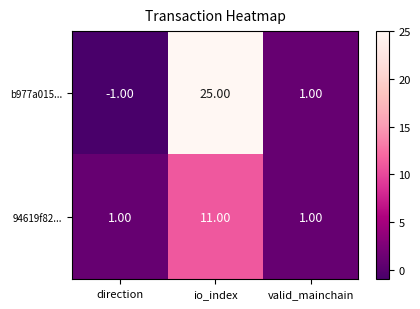

How many series are shown in this chart?

2